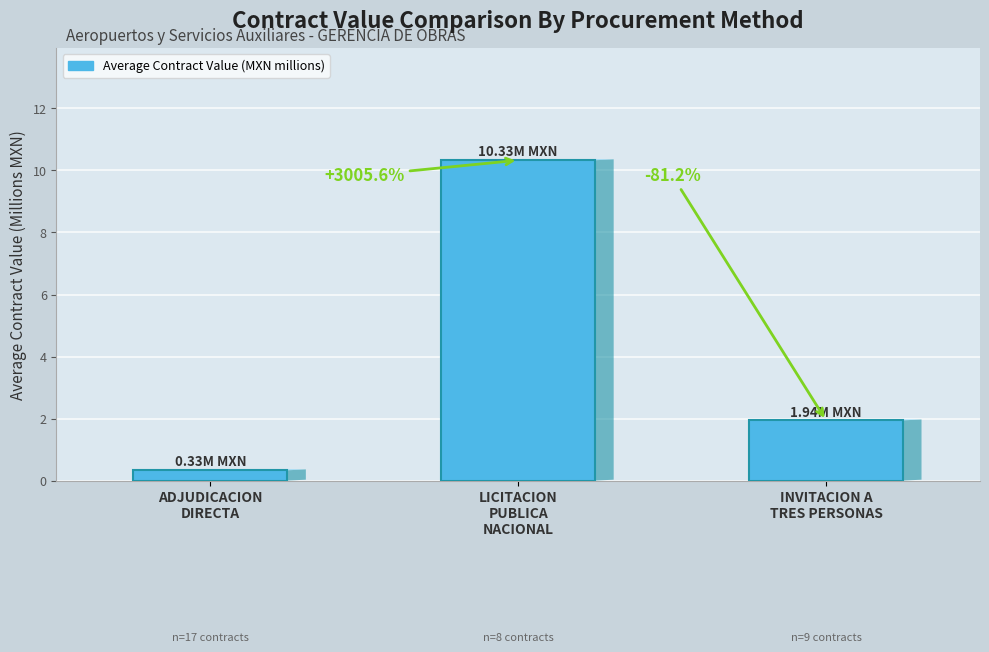

How many bars are there in total?

3